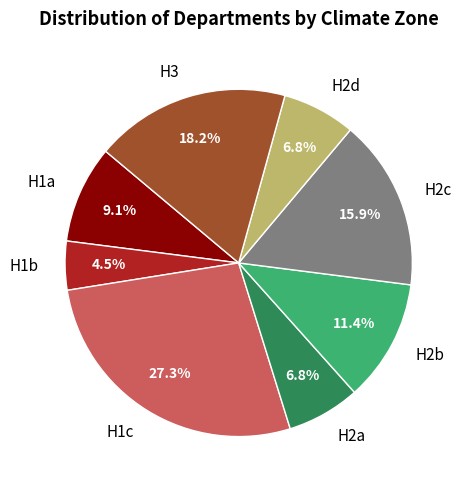

Combined, what portion of the pie is H2d and H3?

25.0%